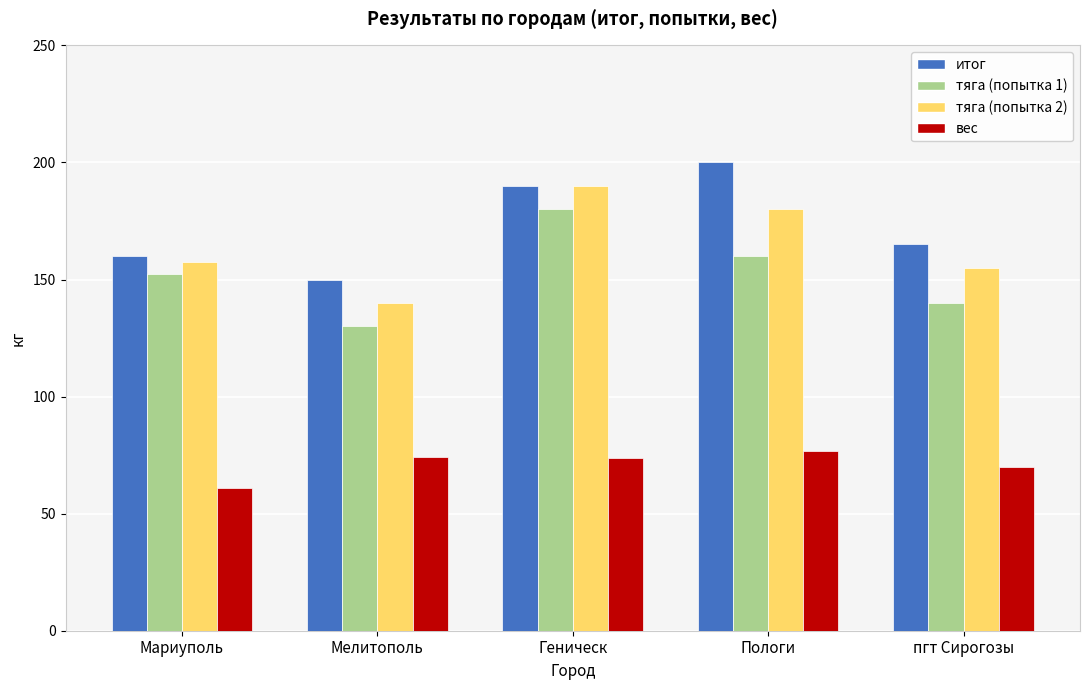

What is the average value of the тяга (попытка 2) series?

164.5